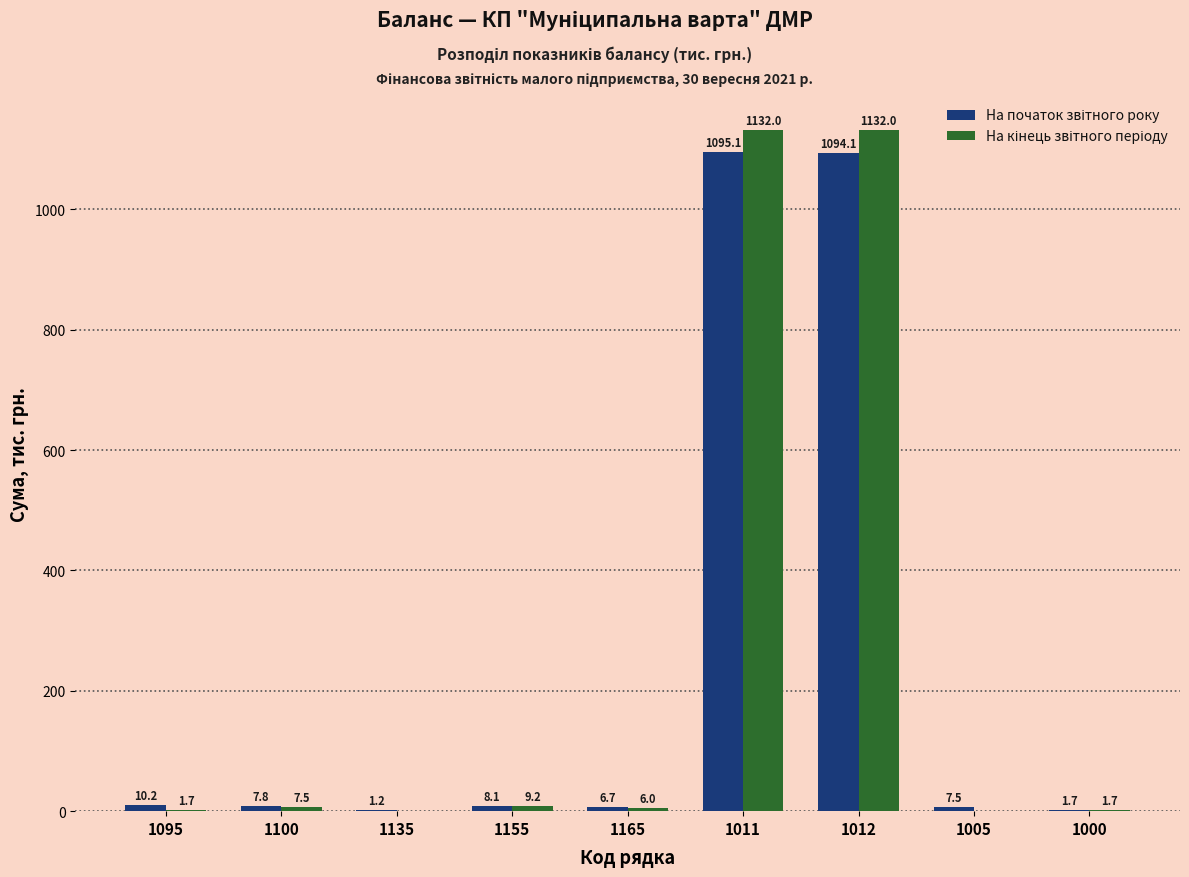

What is the total value across all series at 1095?

11.9